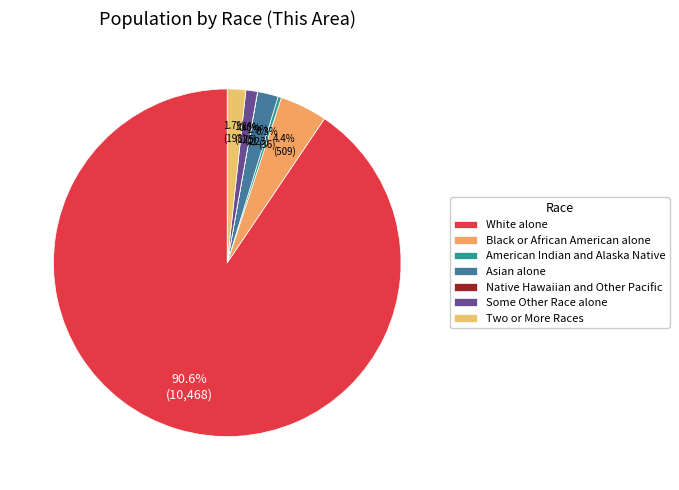

How many slices are in this pie chart?

7